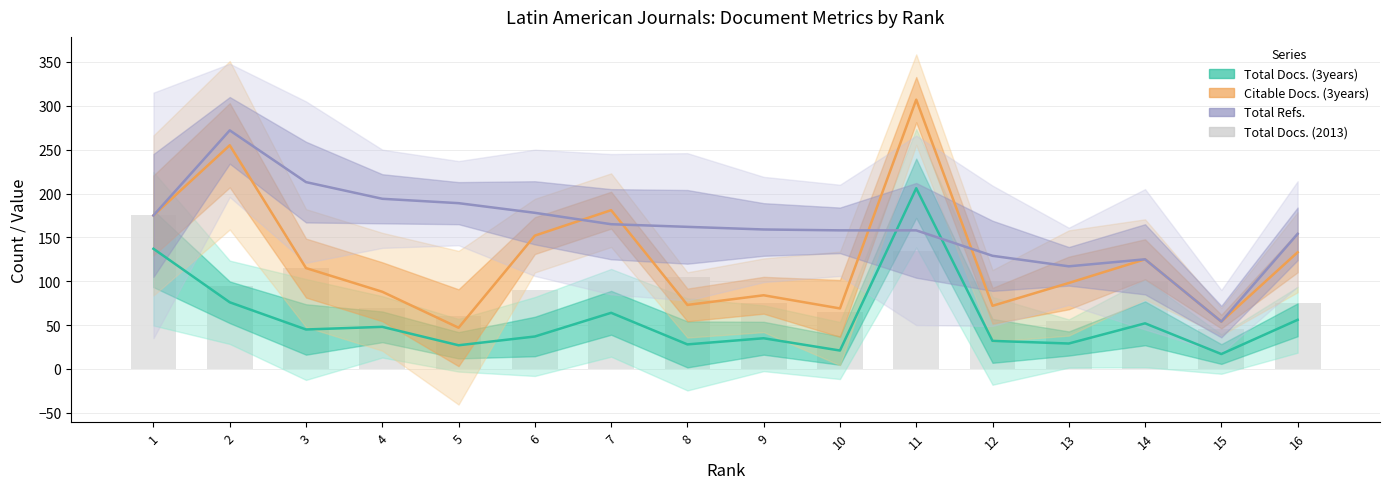

Is the value of Total Docs. (3years) at 1 greater than the value of Total Docs. (2013) at 8?

Yes